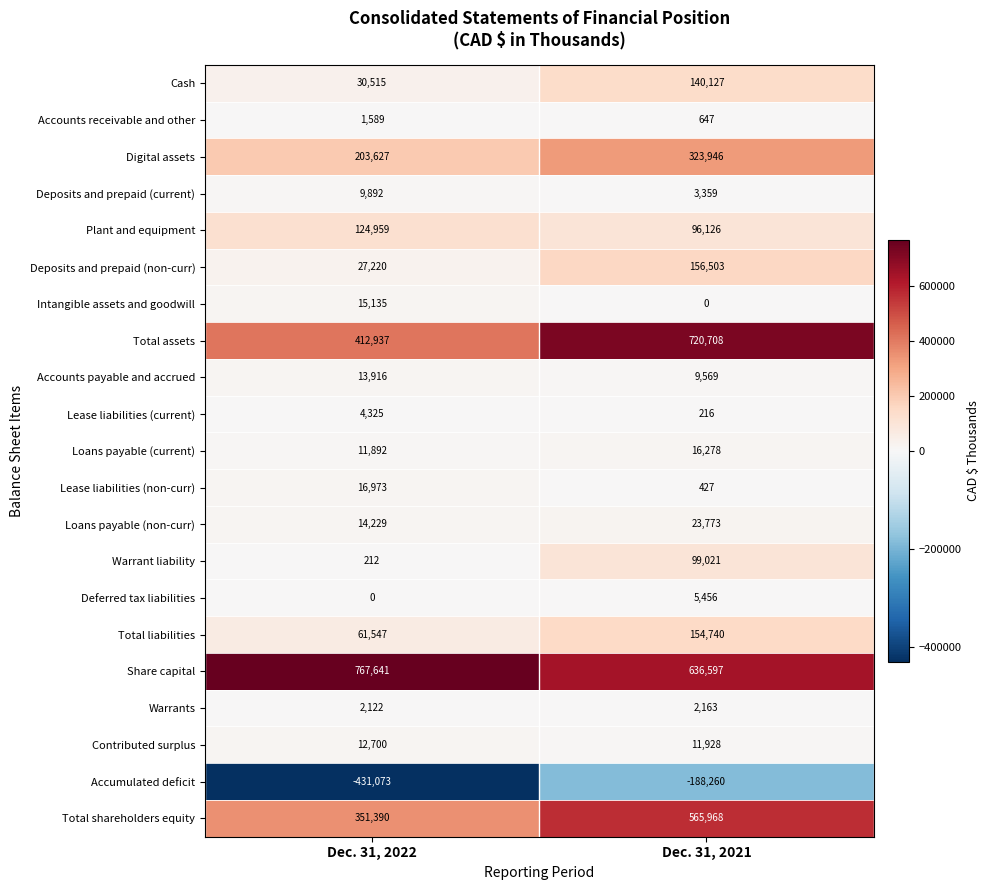

How many distinct data groups are displayed?

21